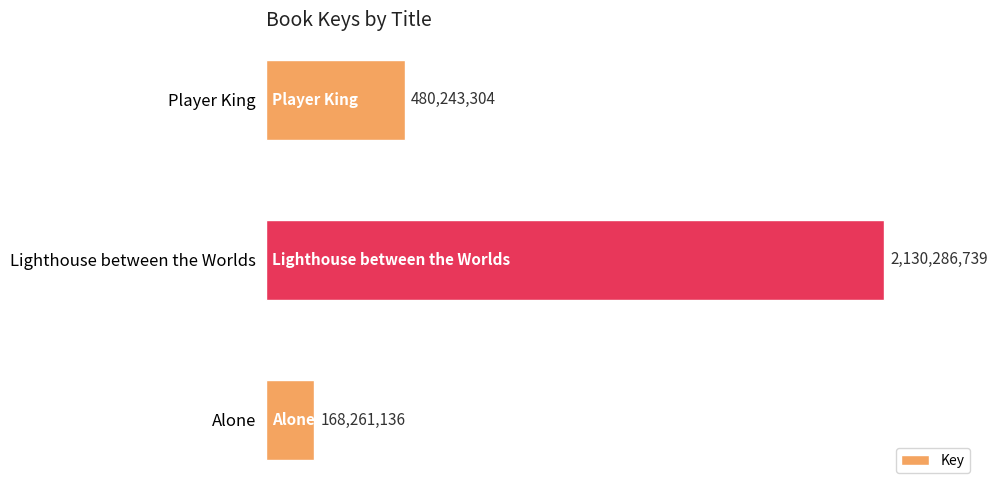

List the labels in order of value, smallest first.

Alone, Player King, Lighthouse between the Worlds